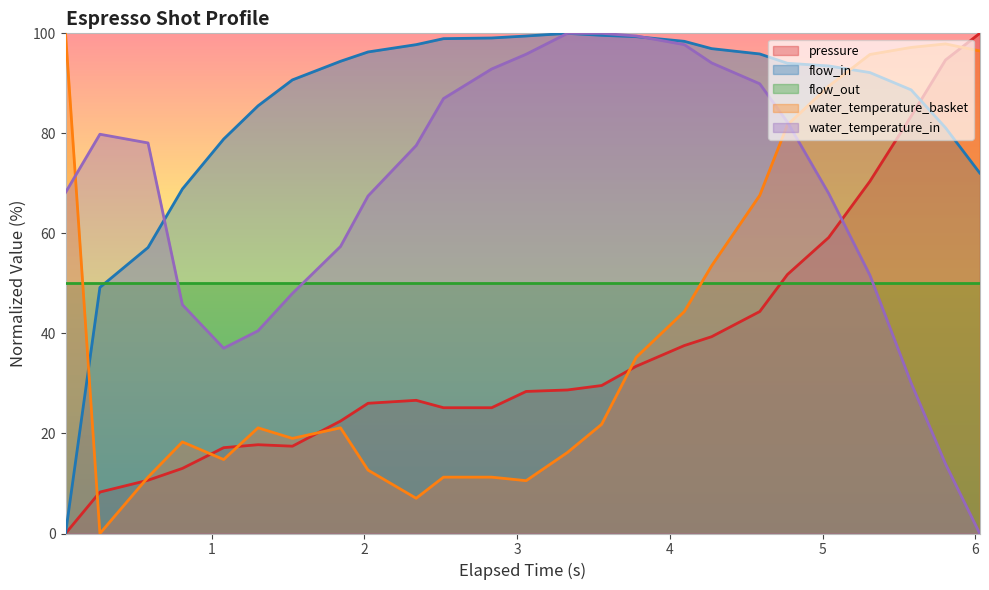

Between 3.059 and 4.273, which is larger?

4.273